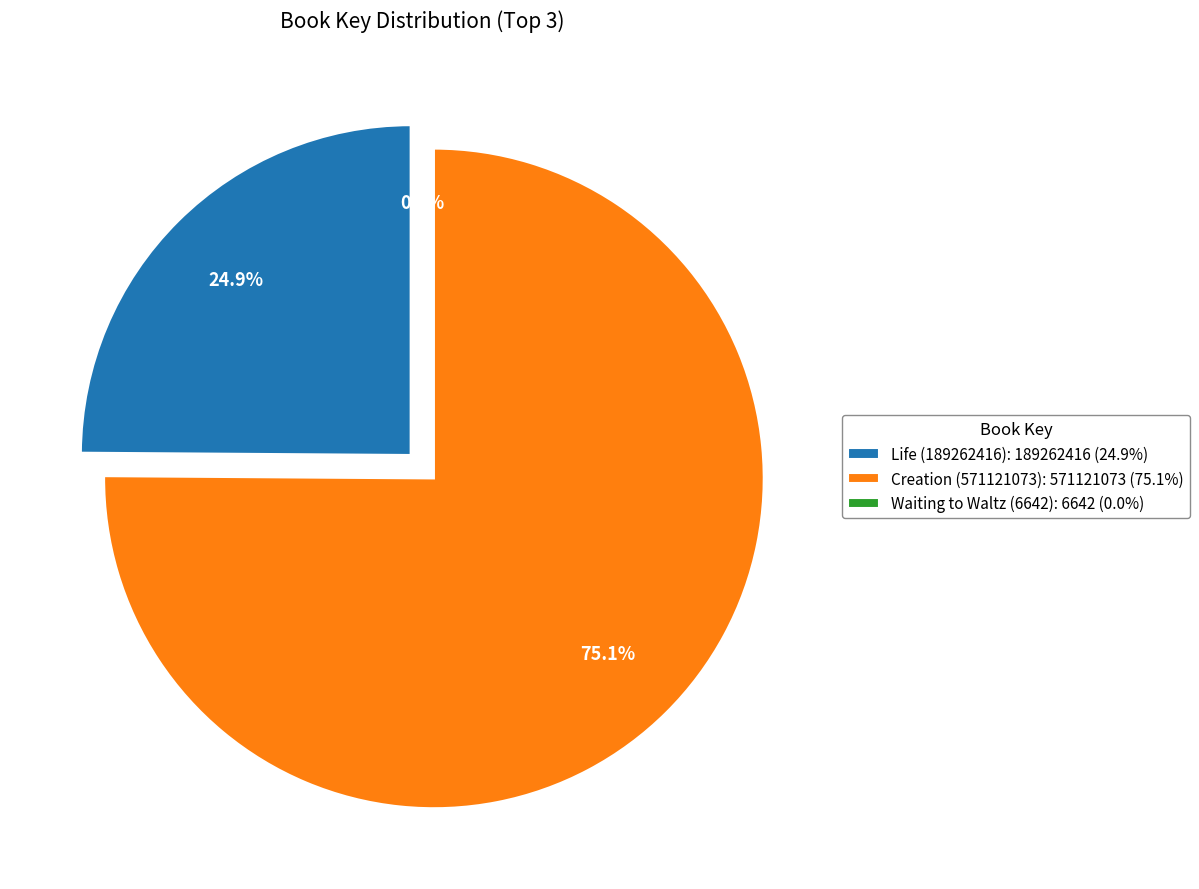

To the nearest percent, what is the difference between the Creation (571121073) and Waiting to Waltz (6642) slice percentages?

75%